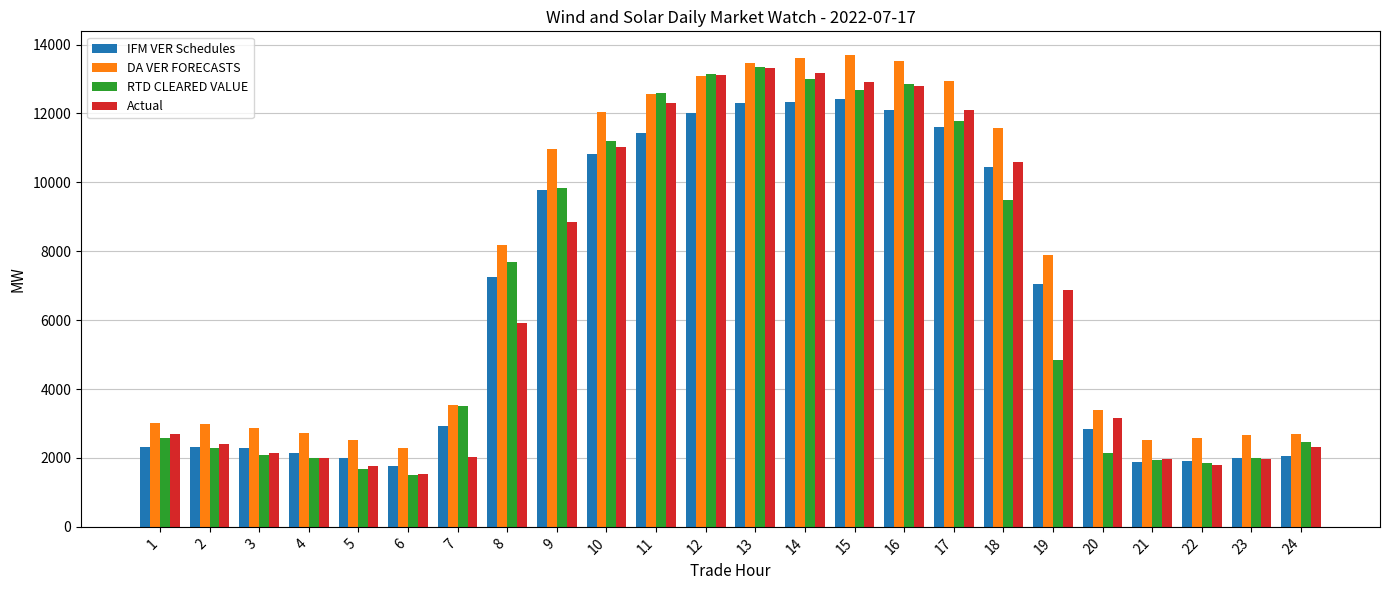

The value of RTD CLEARED VALUE at 15 is 7390.2. True or false?

False